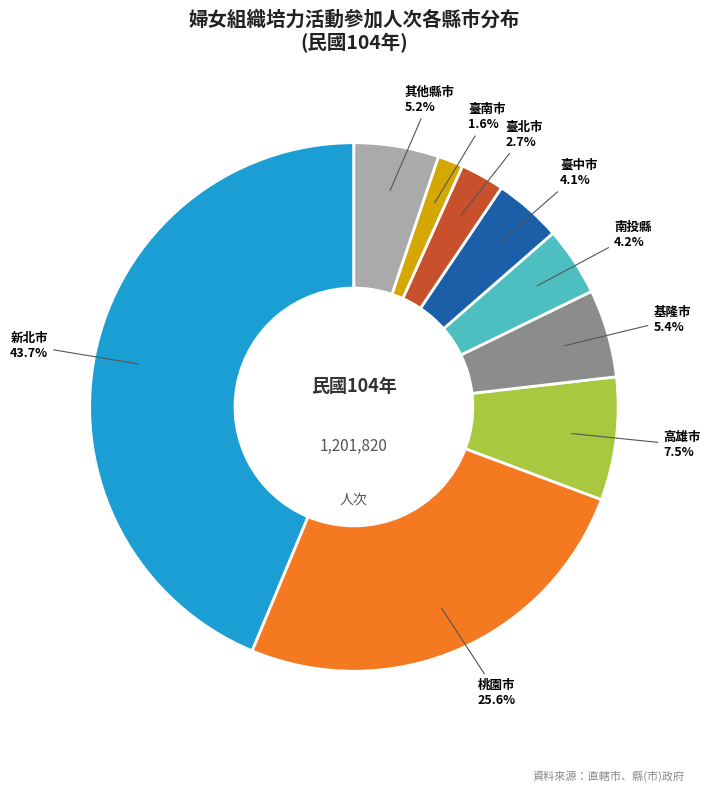

Approximately how many times larger is the value at 臺中市 compared to 其他縣市?

0.8